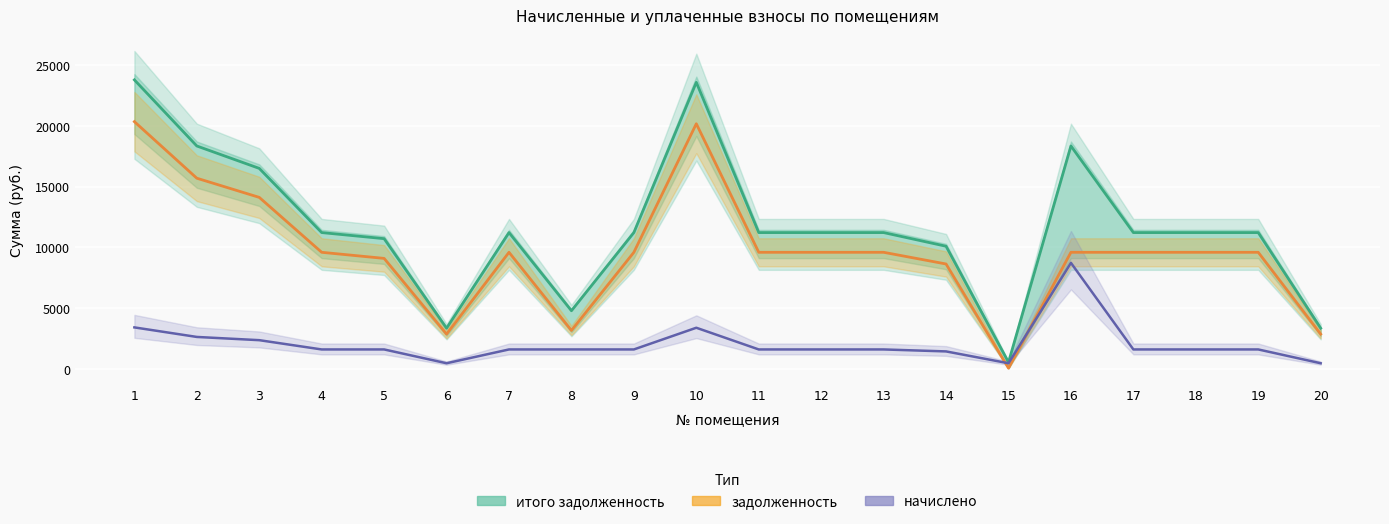

Reading left to right, what are all the values shown in this chart?

итого задолженность: 23764.0	18333.5	16493.4	11220.0	10720.0	3366.0	11220.0	4800.0	11220.0	23562.0	11220.0	11220.0	11220.0	10098.0	567.0	18333.5	11220.0	11220.0	11220.0	3366.0
задолженность: 20332.8	15686.4	14112.0	9600.0	9100.0	2880.0	9600.0	3180.0	9600.0	20160.0	9600.0	9600.0	9600.0	8640.0	81.0	9600.0	9600.0	9600.0	9600.0	2880.0
начислено: 3431.2	2647.1	2381.4	1620.0	1620.0	486.0	1620.0	1620.0	1620.0	3402.0	1620.0	1620.0	1620.0	1458.0	486.0	8733.5	1620.0	1620.0	1620.0	486.0